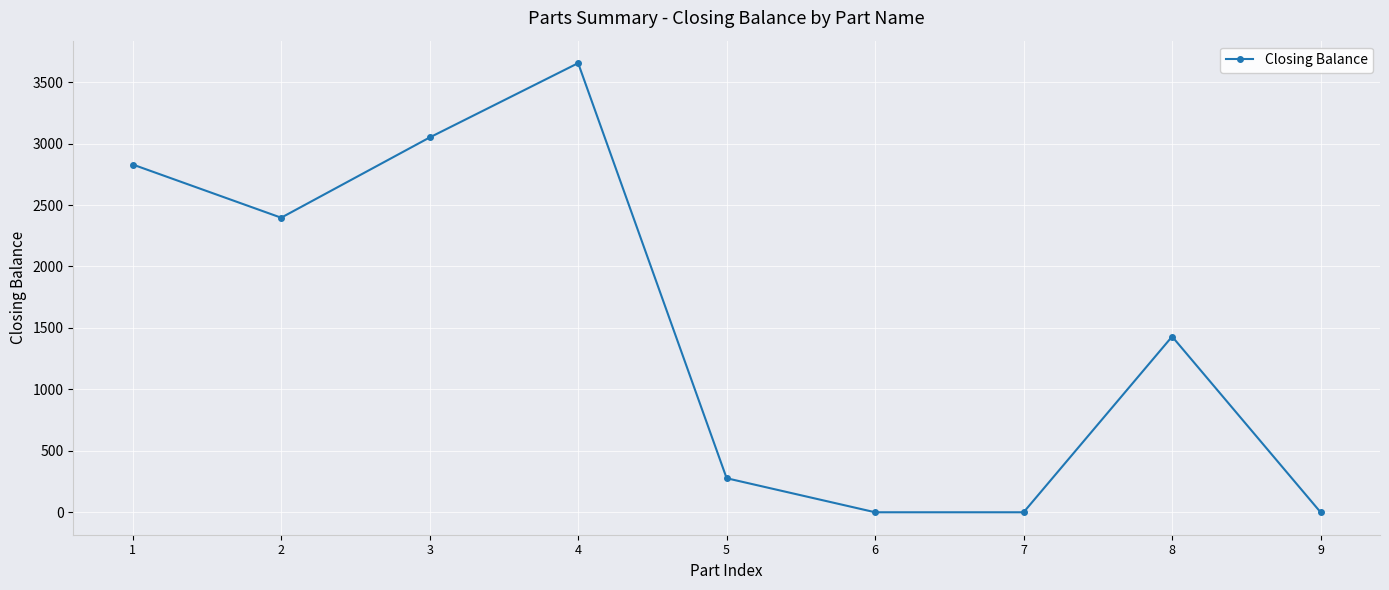

What is the maximum value shown in the chart?

3655